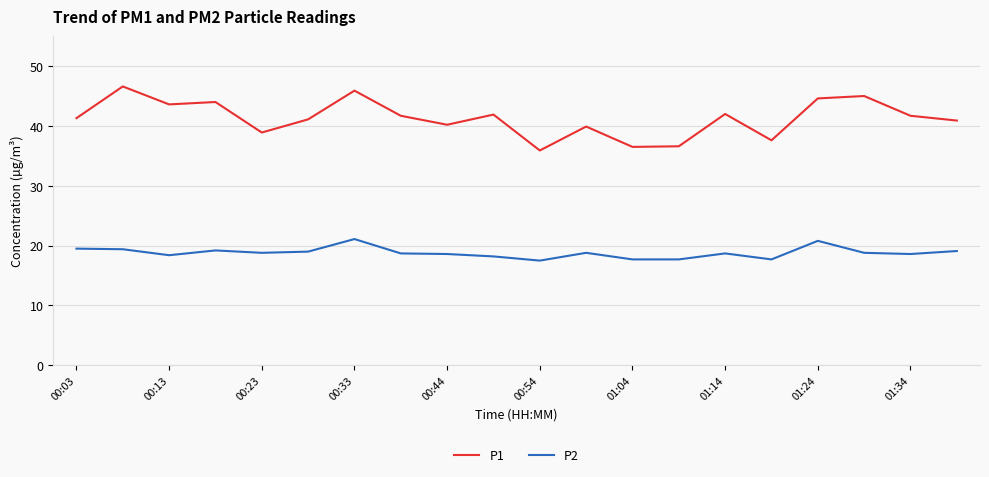

What is the minimum value shown in the chart?

17.5